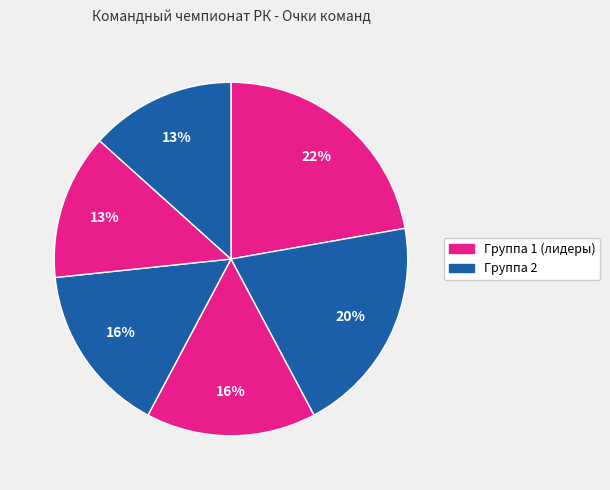

How many slices are in this pie chart?

6